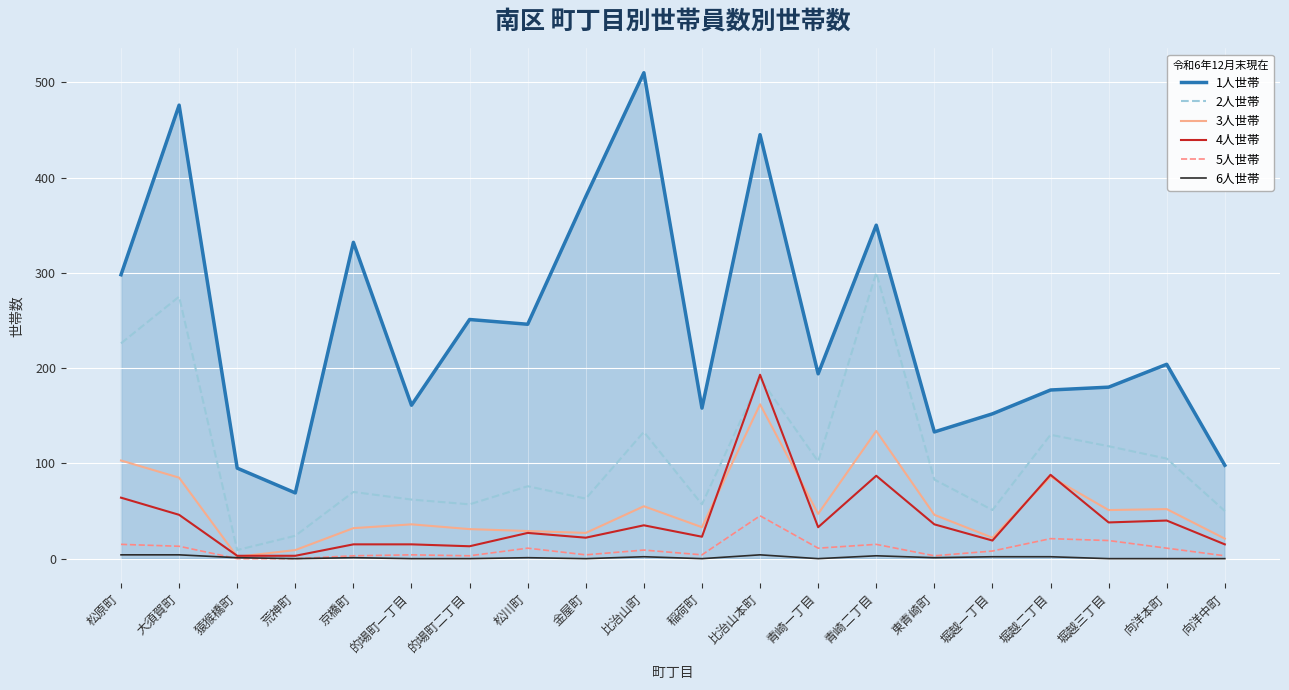

What is the sum of the 2人世帯 values at 金屋町 and 堀越二丁目?

193